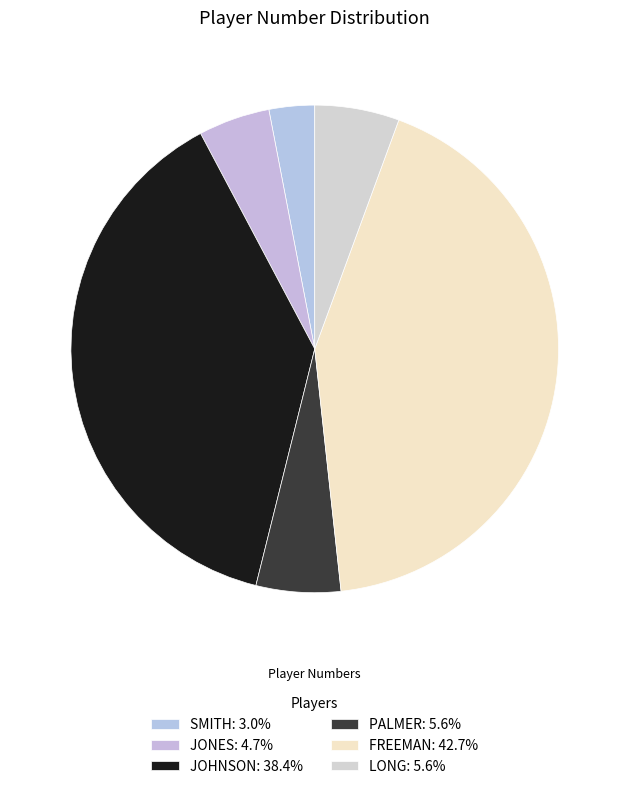

Rank the categories by value from lowest to highest.

SMITH, JONES, PALMER, LONG, JOHNSON, FREEMAN